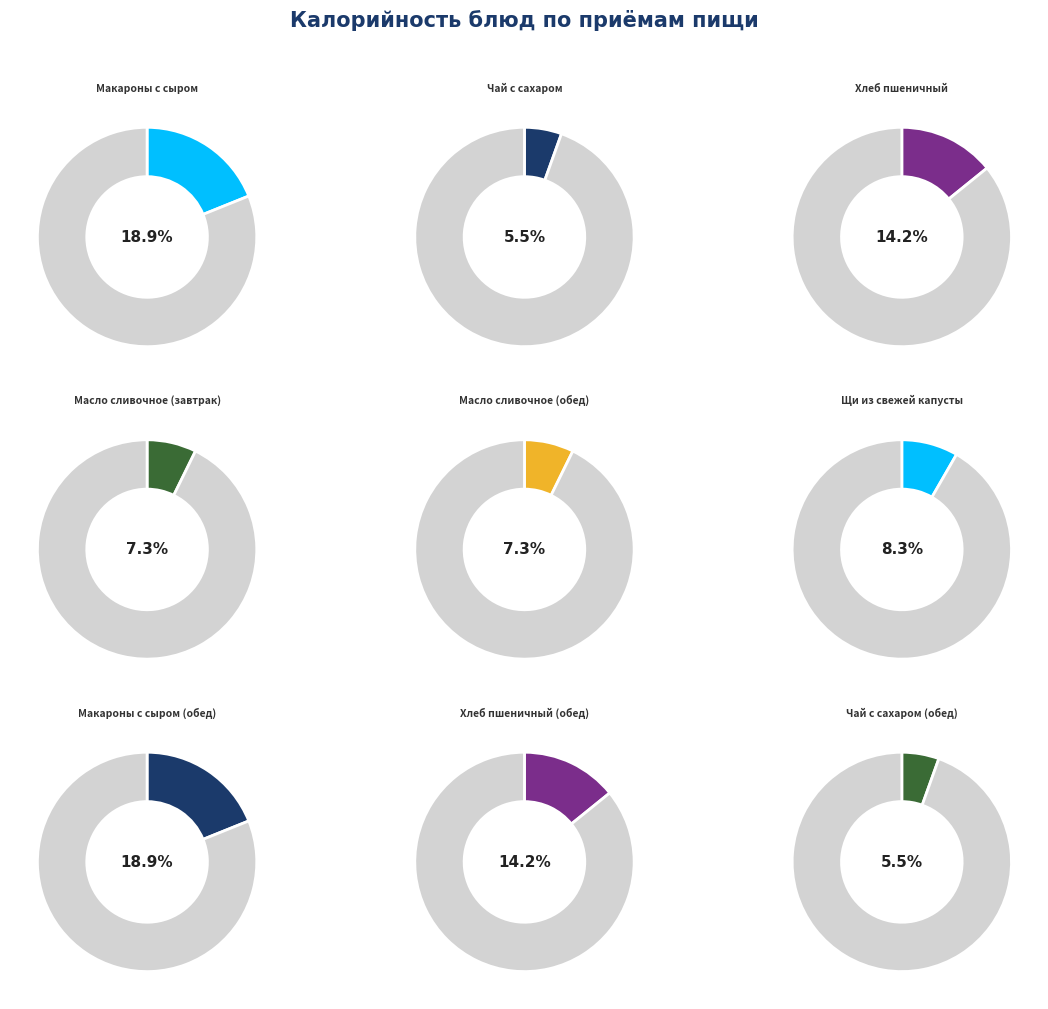

To the nearest percent, what portion does Макароны с сыром (обед) represent?

19%